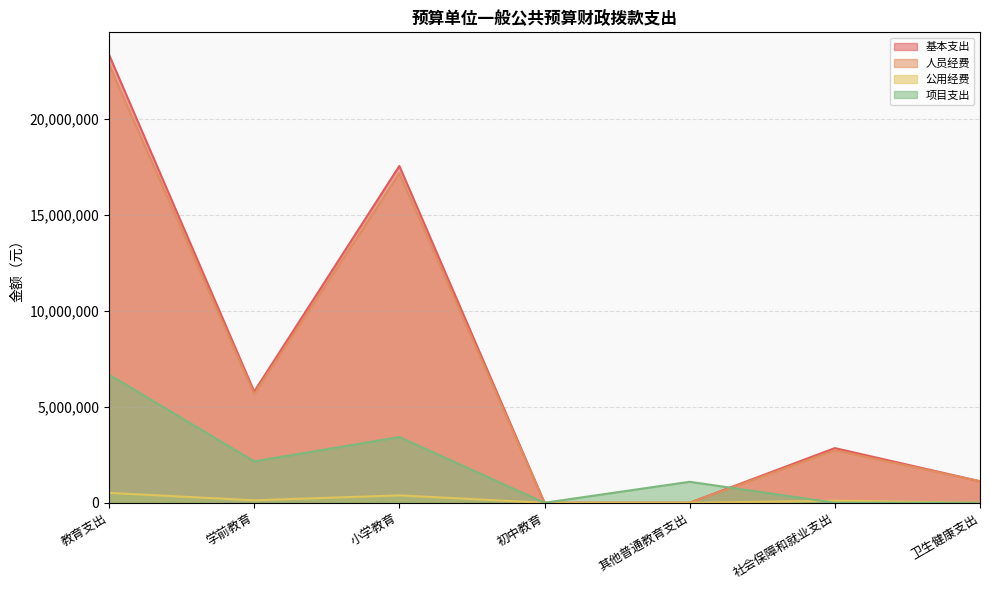

At 教育支出, list the series in order from largest to smallest.

基本支出, 人员经费, 项目支出, 公用经费